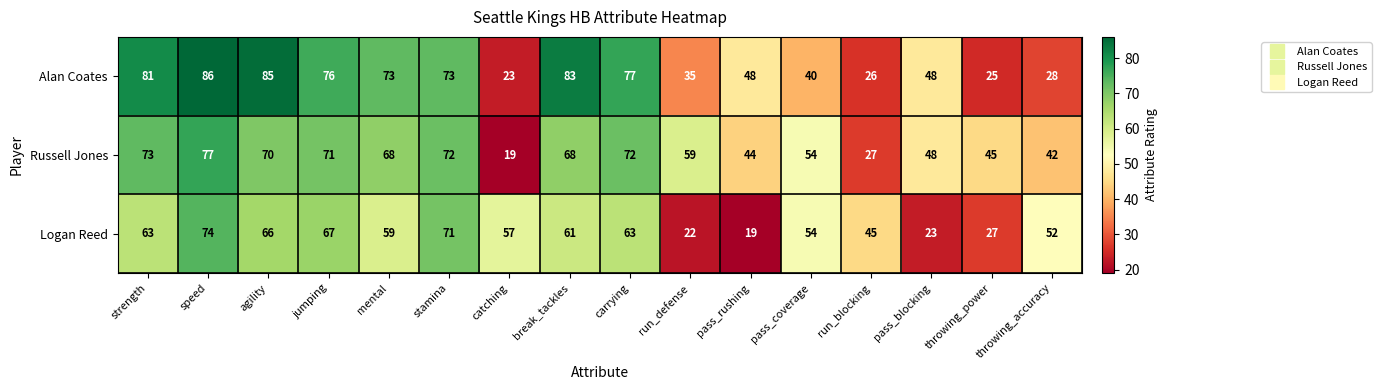

Is the value of Russell Jones at pass_blocking greater than the value of Alan Coates at throwing_accuracy?

Yes